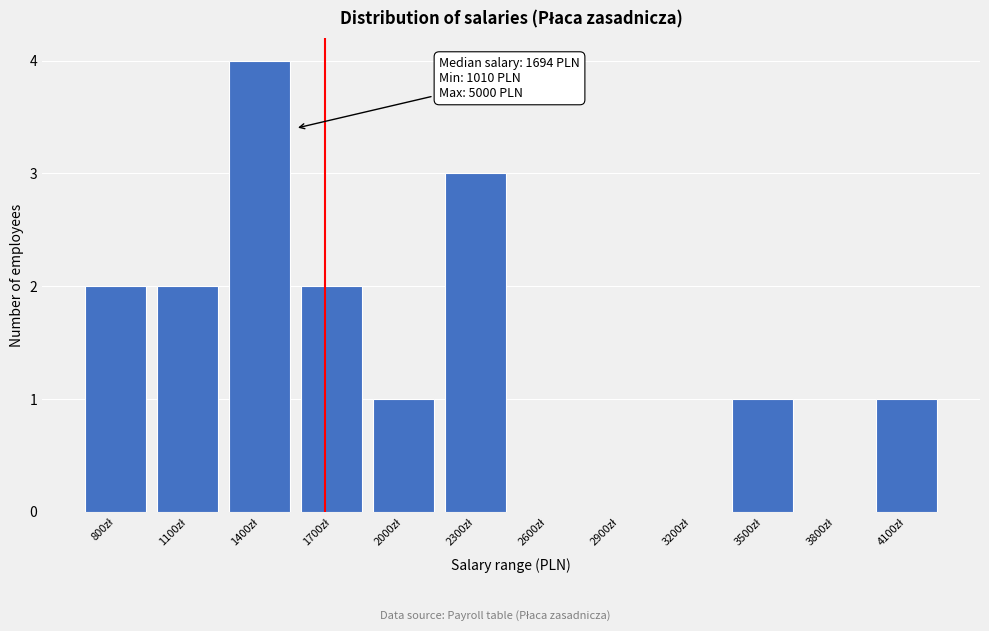

What is the greatest value displayed?

4